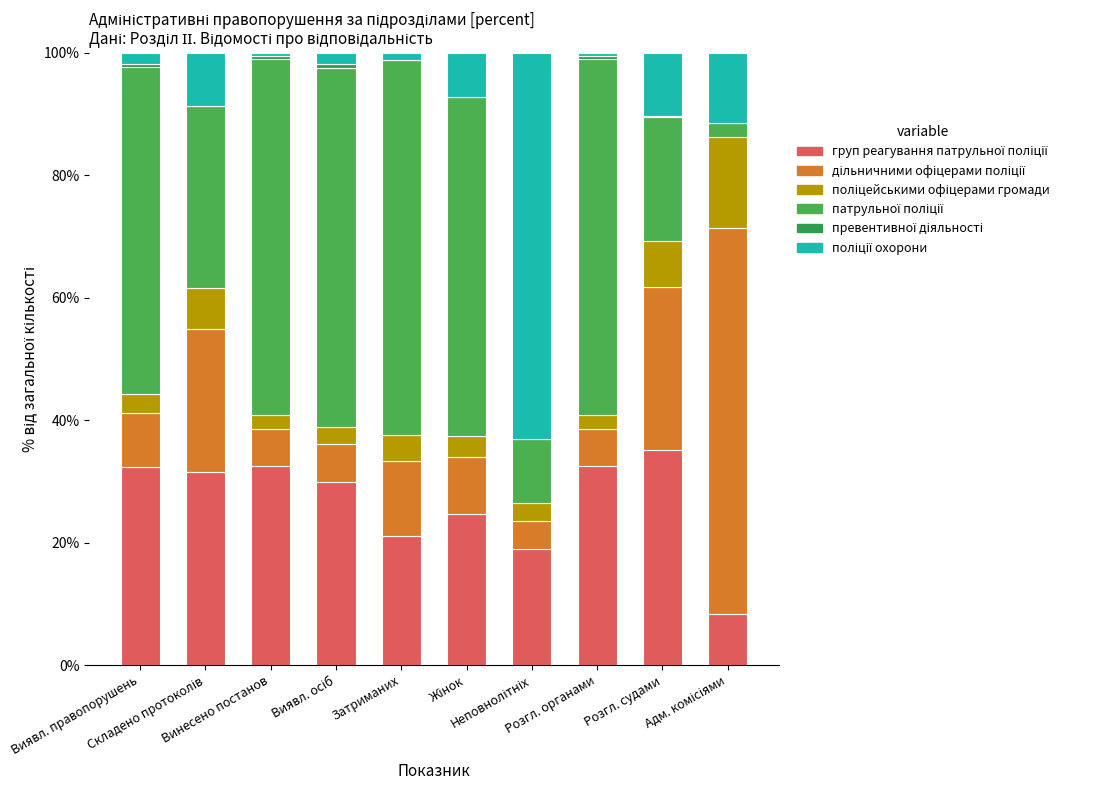

Rank the series at Винесено постанов from highest to lowest value.

патрульної поліції, груп реагування патрульної поліції, дільничними офіцерами поліції, поліцейськими офіцерами громади, превентивної діяльності, поліції охорони